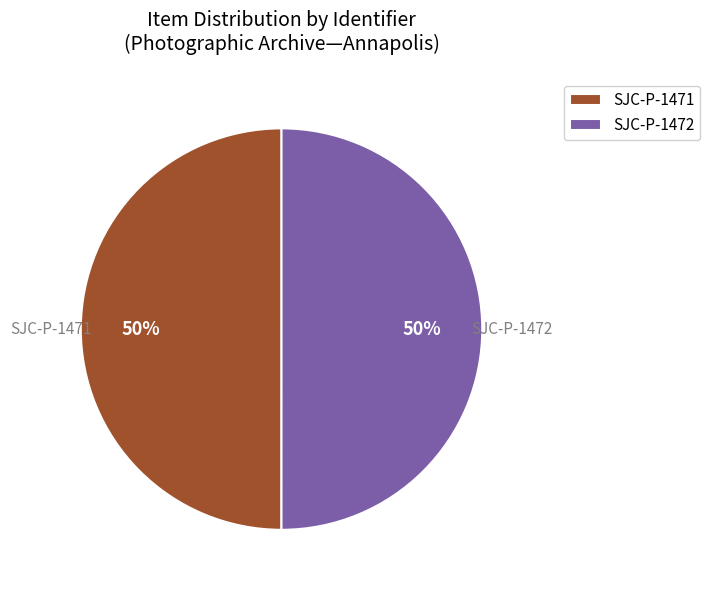

Approximately how many times larger is the value at SJC-P-1472 compared to SJC-P-1471?

1.0